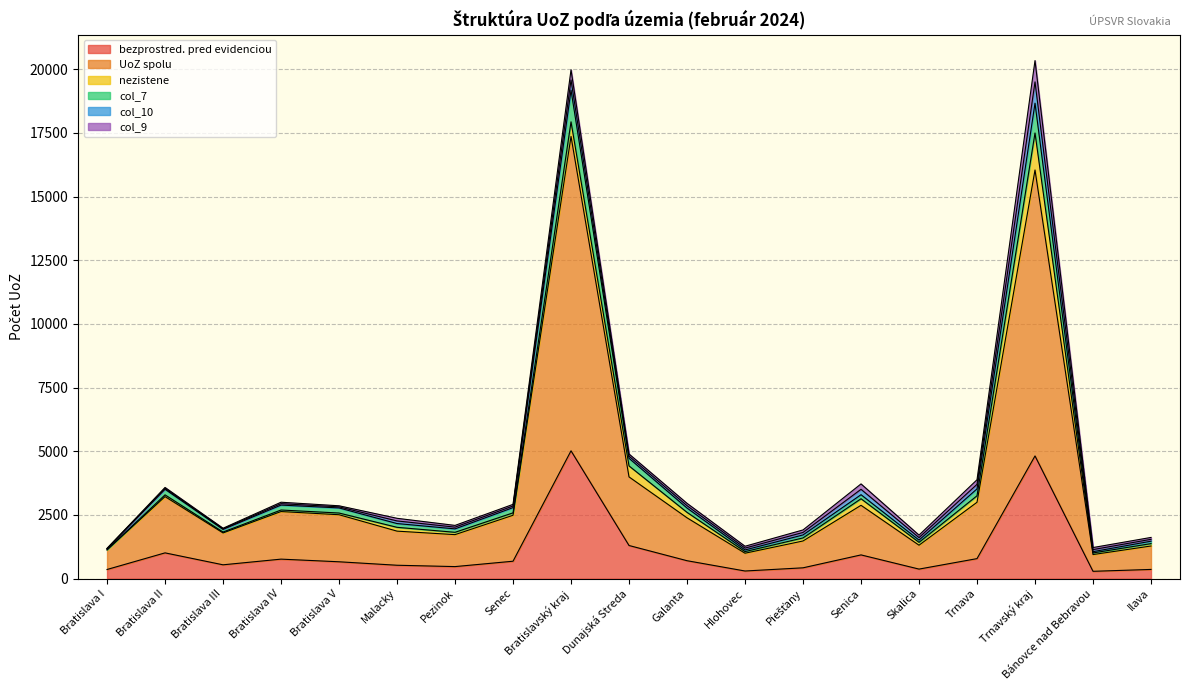

Which category has the highest value in the col_7 series?

Bratislavský kraj